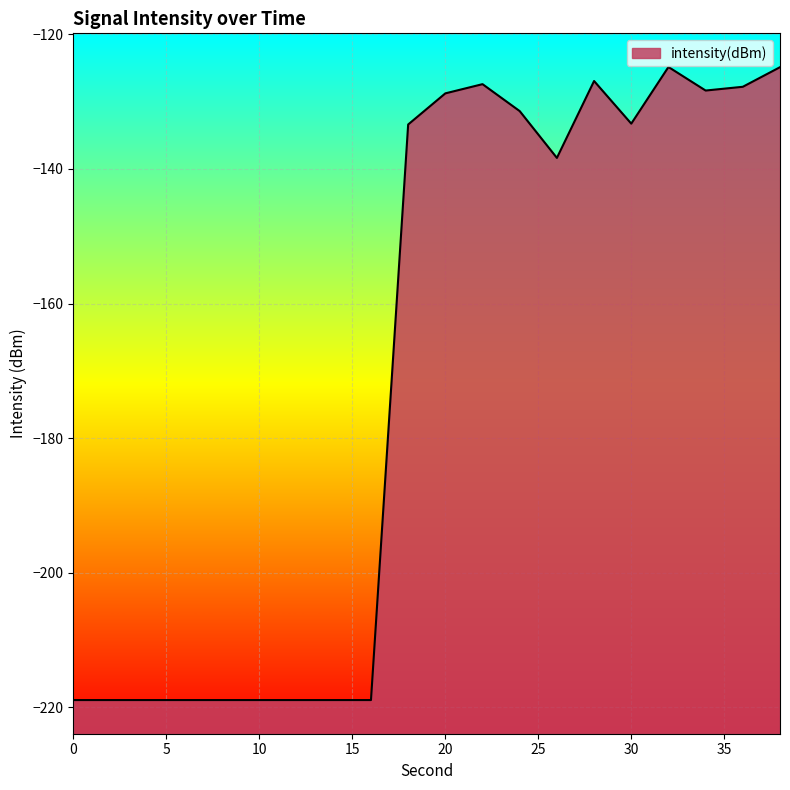

How many lines are shown in the chart?

1